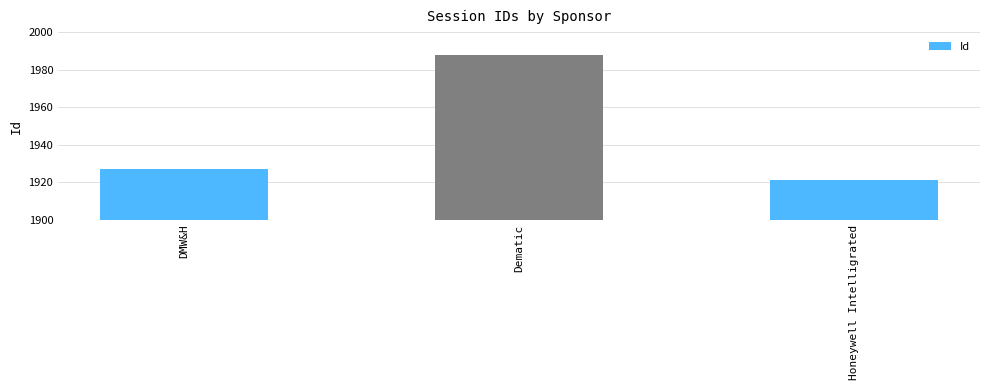

How many data points are less than 1927?

1